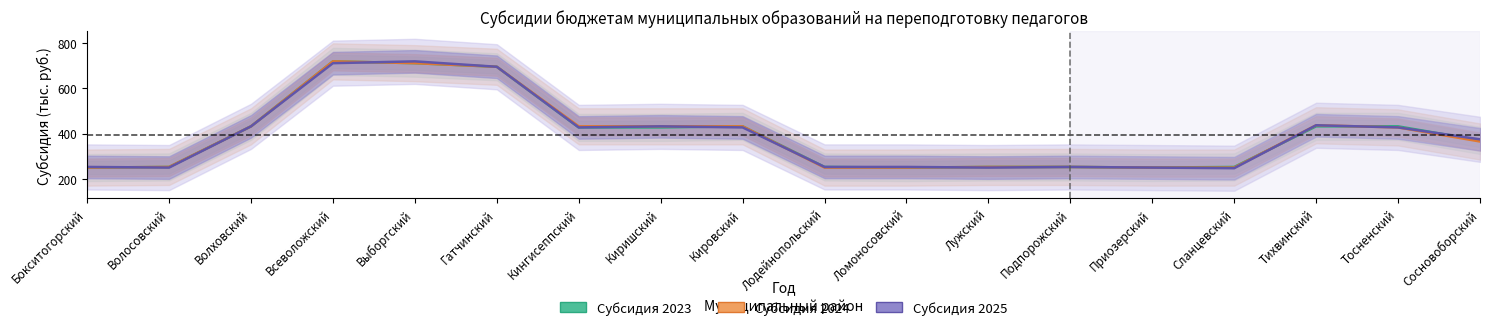

Between which two adjacent categories do Субсидия 2024 and Субсидия 2025 first intersect?

Бокситогорский and Волосовский